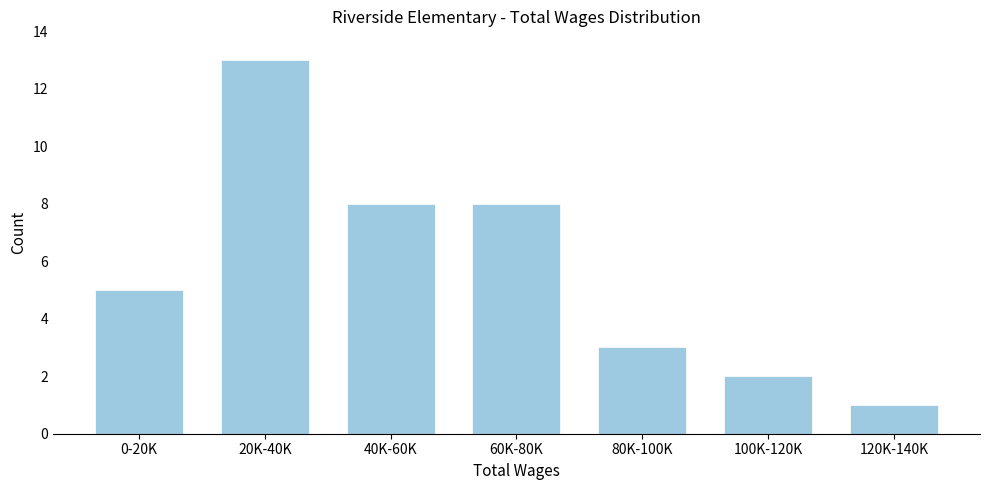

Reading left to right, extract all data points from this chart.

5	13	8	8	3	2	1